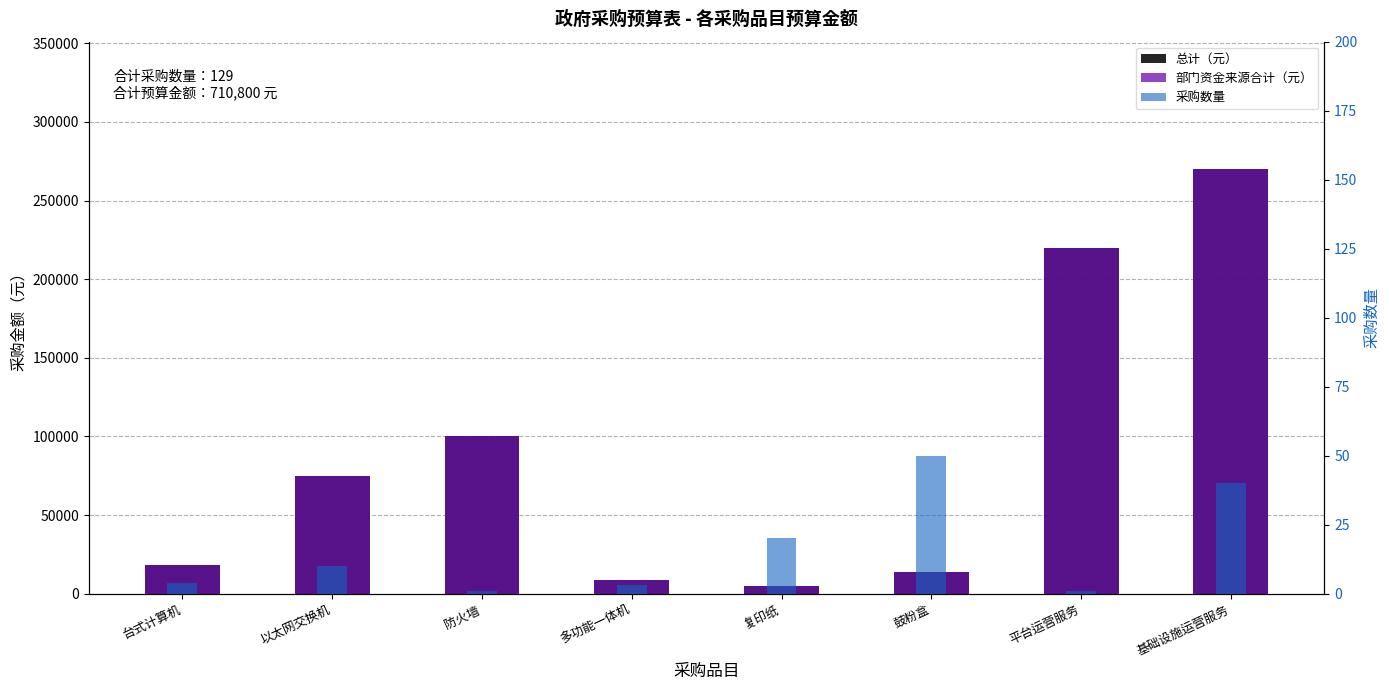

Reading left to right, what are all the values shown in this chart?

总计（元）: 18000	75000	100000	9000	4800	14000	220000	270000
部门资金来源合计（元）: 18000	75000	100000	9000	4800	14000	220000	270000
采购数量: 4	10	1	3	20	50	1	40